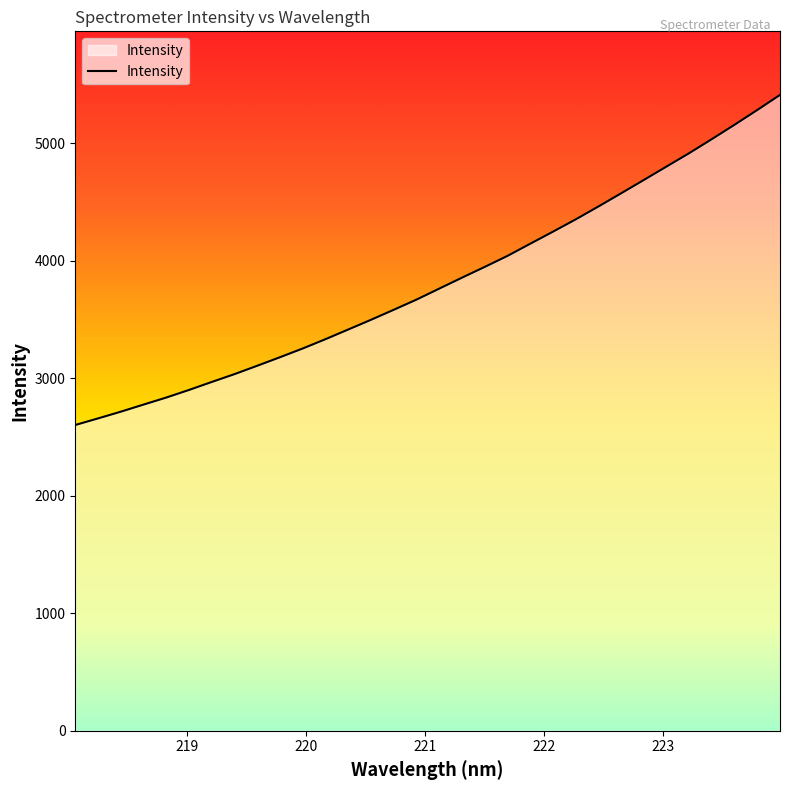

What is the maximum value shown in the chart?

5410.8